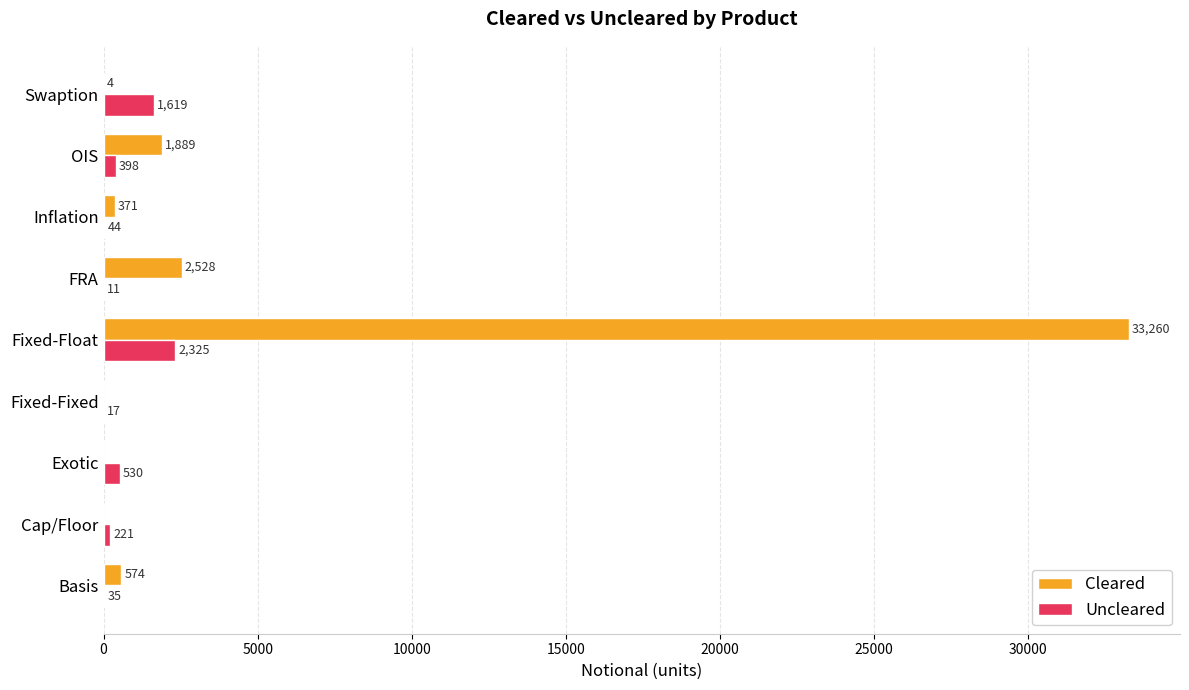

At which category is the sum across all series the highest?

Fixed-Float